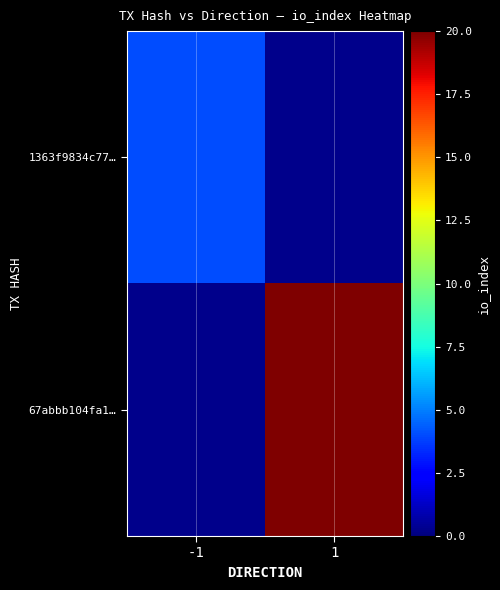

How many values in 67abbb104fa1… are above zero?

1